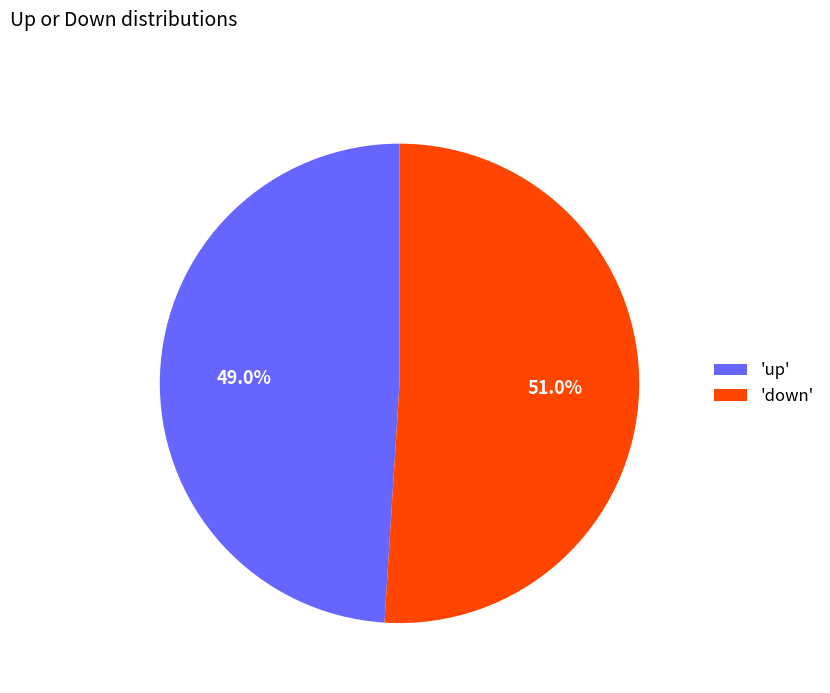

How many slices are in this pie chart?

2